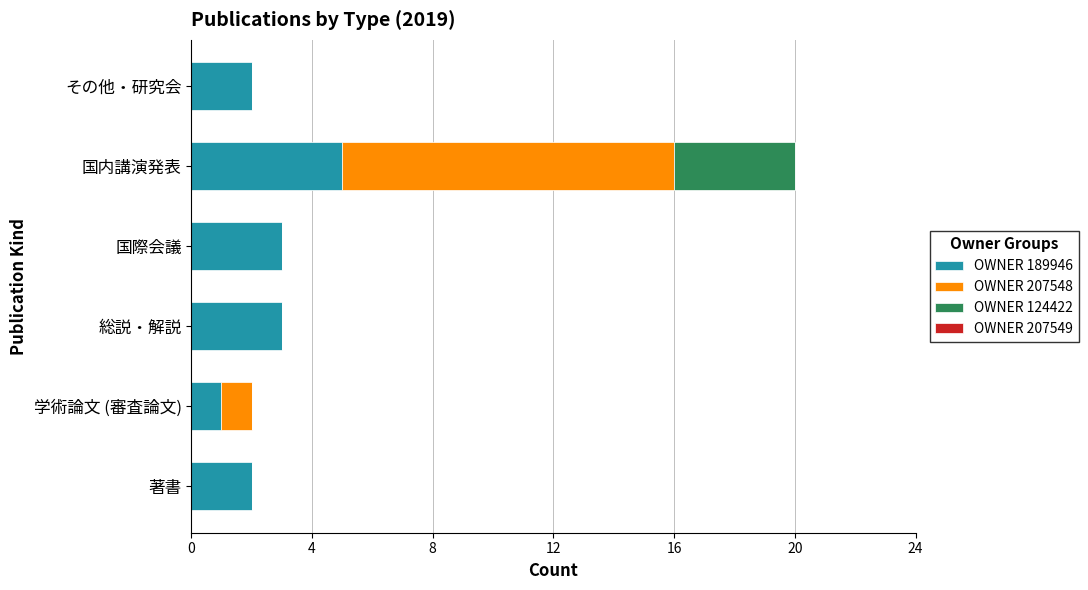

What is the highest value of the OWNER 189946 series?

5